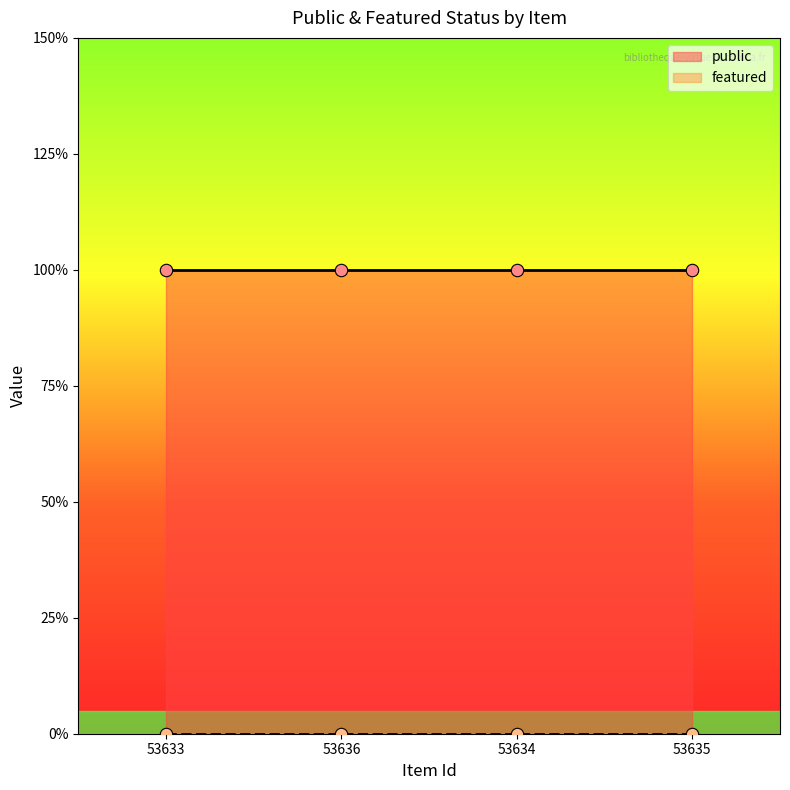

At how many categories does at least one series exceed 0?

4